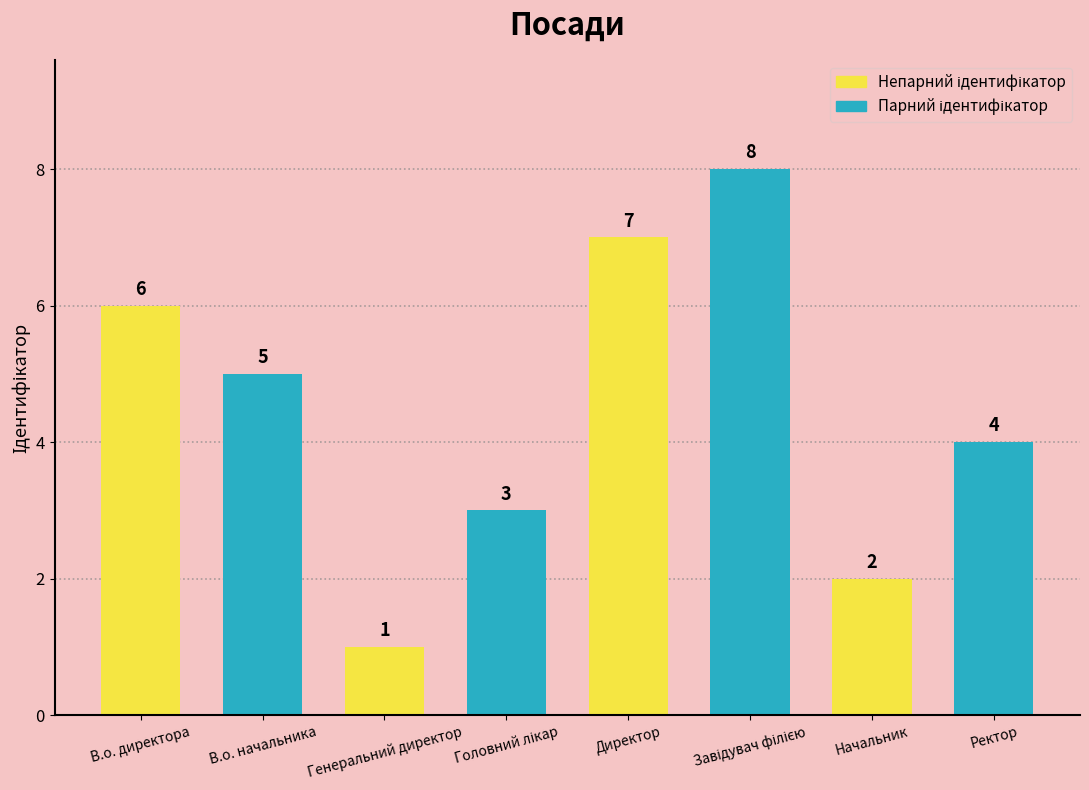

The value at В.о. директора is 6. True or false?

True